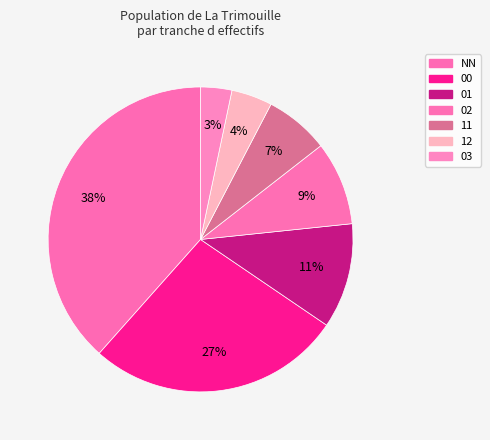

How many slices are in this pie chart?

7